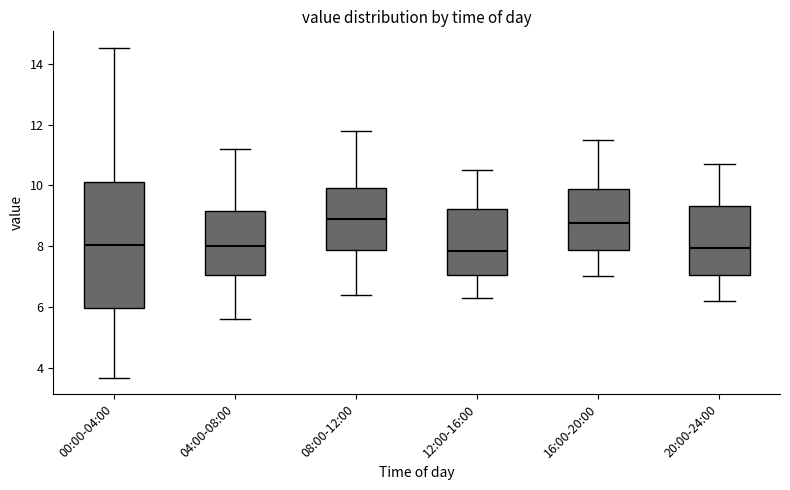

Where does the median line of the box for 00:00-04:00 sit on the y-axis? The values are not printed on the chart, so give them approximately, as read against the axis.

8.0